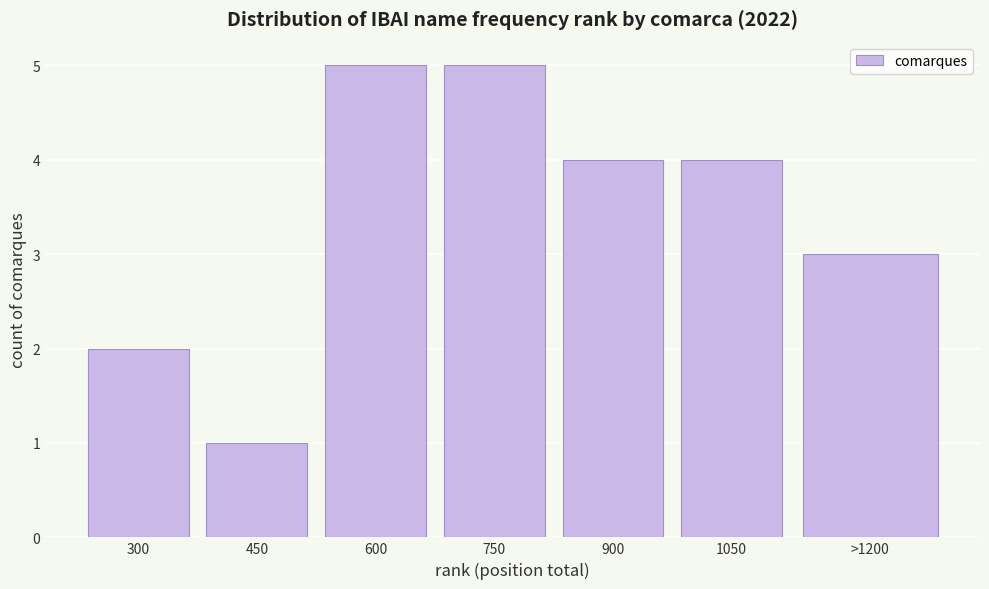

Reading left to right, extract all data points from this chart.

2	1	5	5	4	4	3